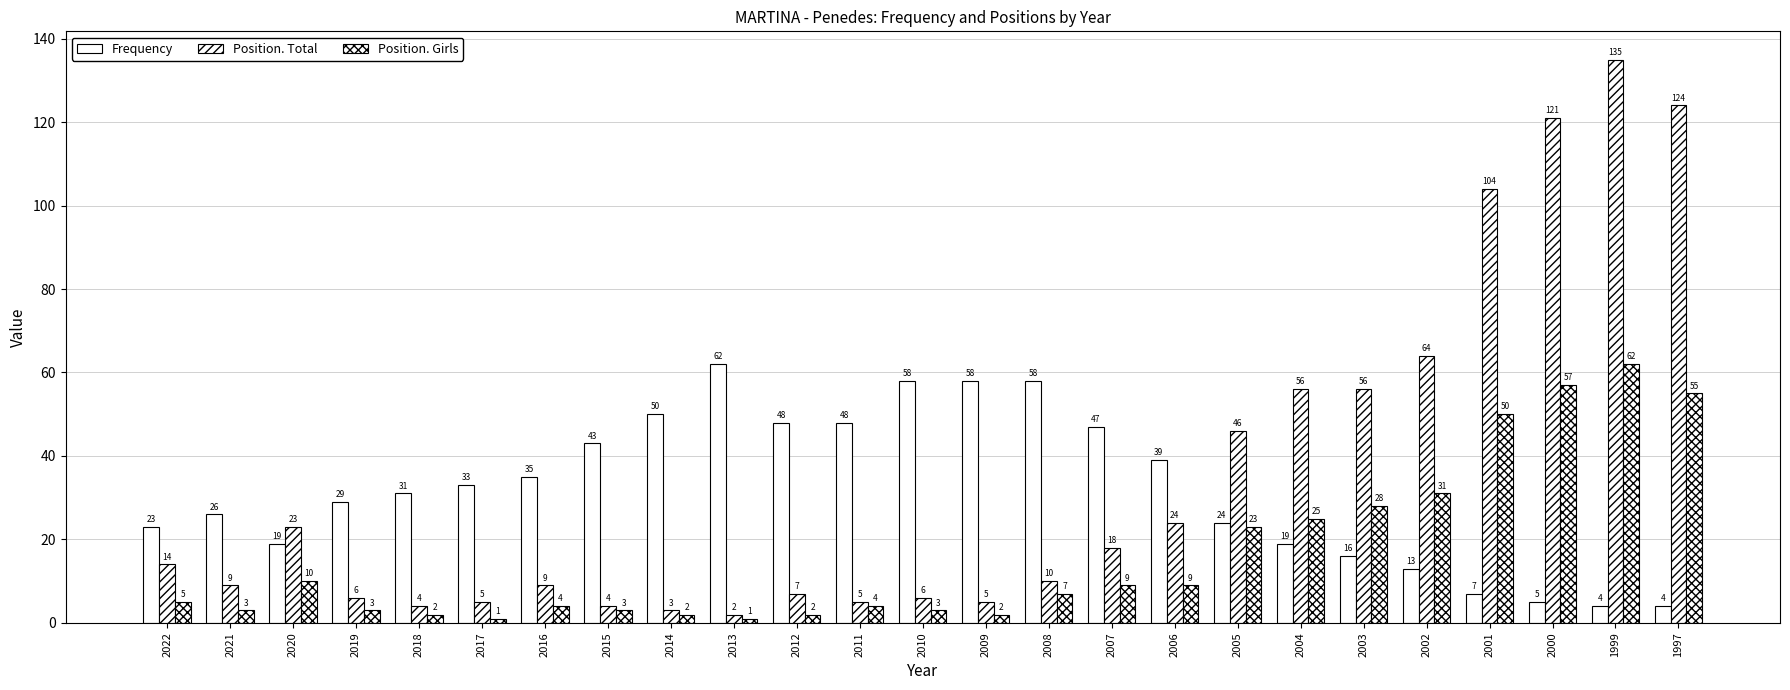

The Position. Girls series shows 49 at 2003. True or false?

False